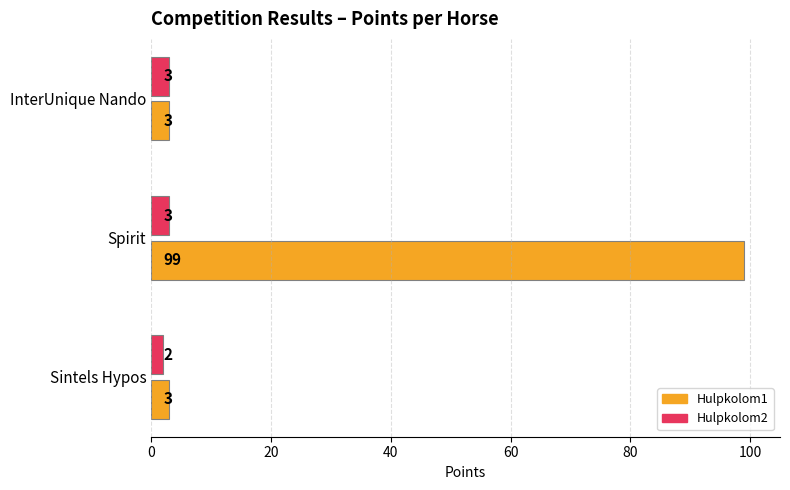

What is the sum of all Hulpkolom2 values?

8